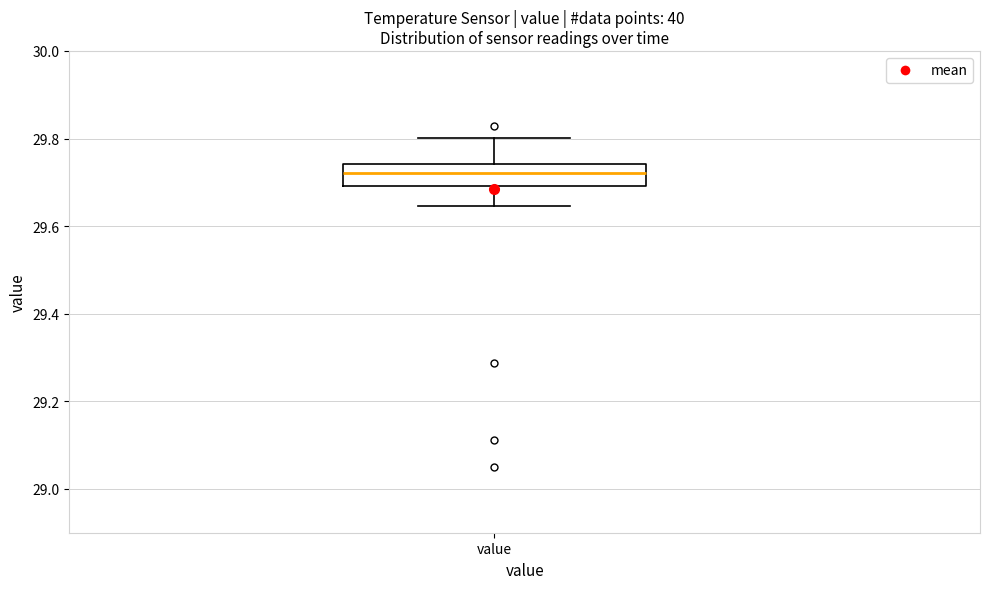

Read this box plot against the y-axis: the position of the median line, the range covered by the box, and the ends of both whiskers. The values are not printed on the chart, so give them approximately, as read against the axis.

median 29.72, box 29.70 to 29.74, whiskers 29.64 to 29.80